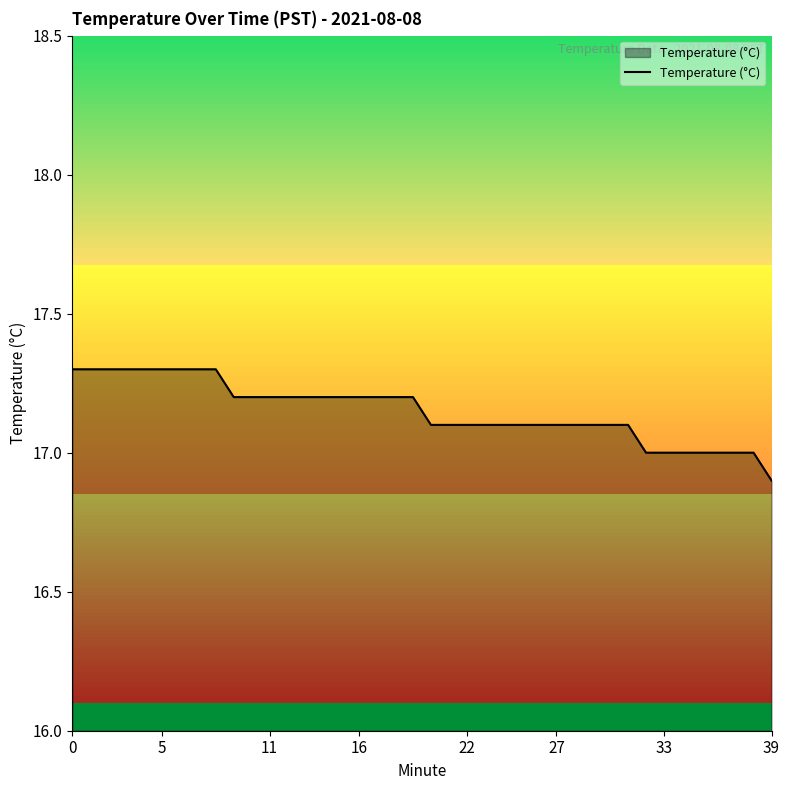

What is the difference between the maximum and minimum values?

0.4